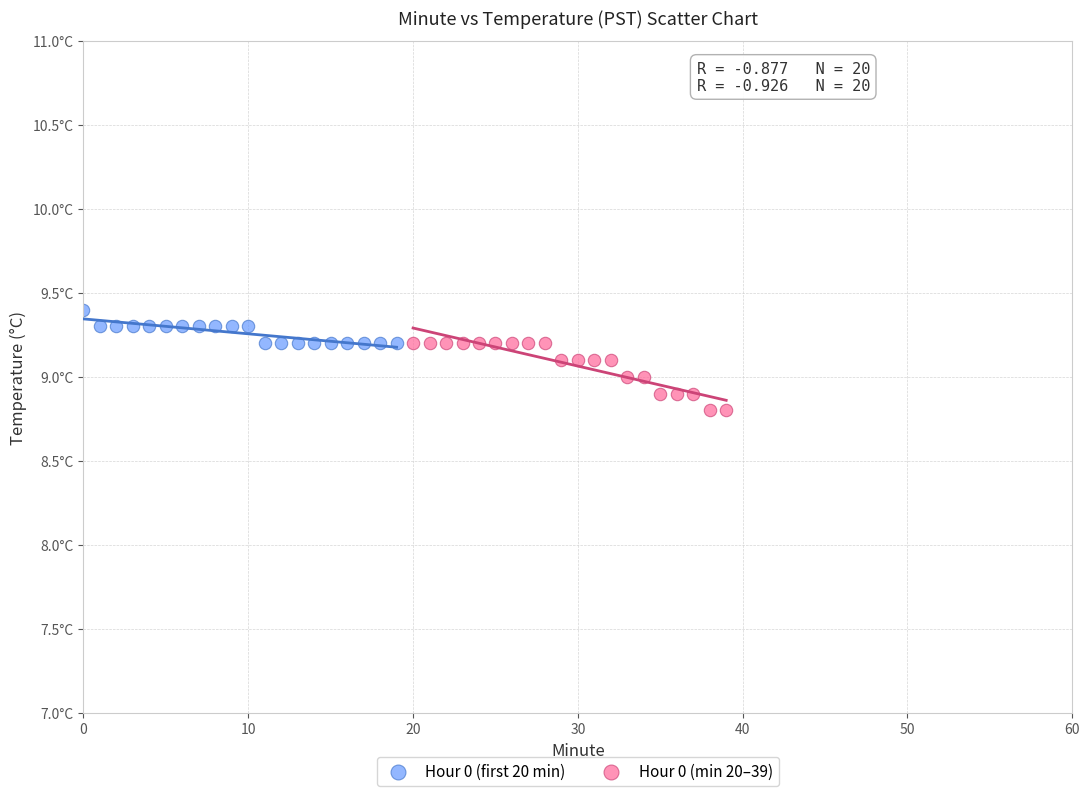

Which series contains the highest Y value?

Hour 0 (first 20 min)